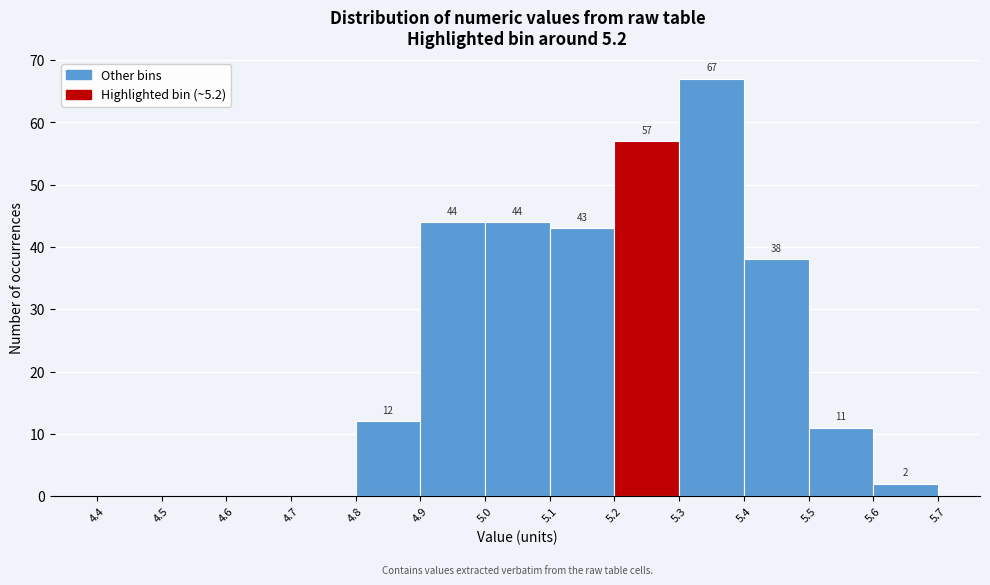

Which range on the x-axis has the tallest bar?

5.3 to 5.4